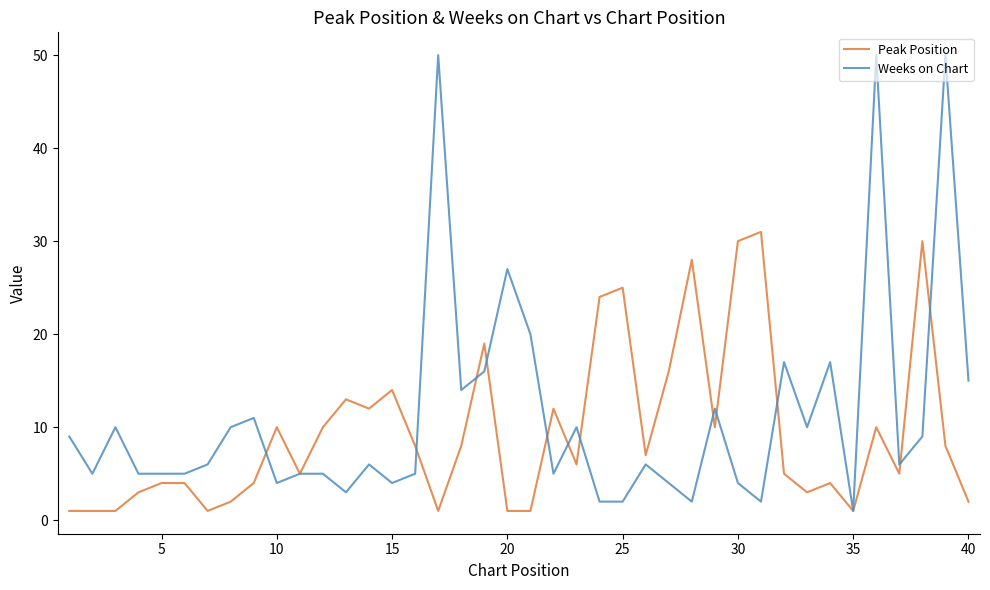

Is this an area chart (filled region under the line)?

No